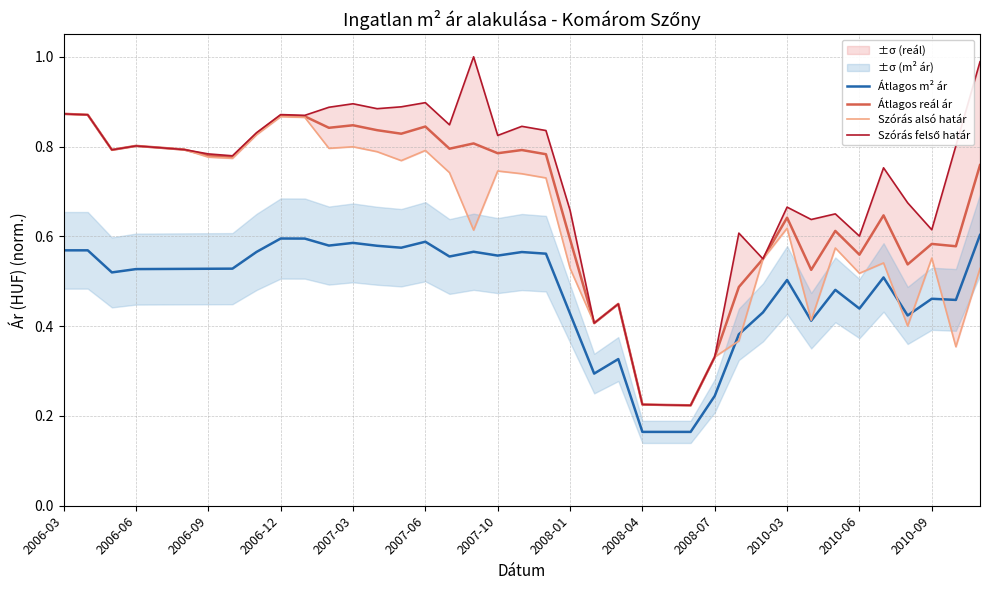

What is the minimum value shown in the chart?

0.2